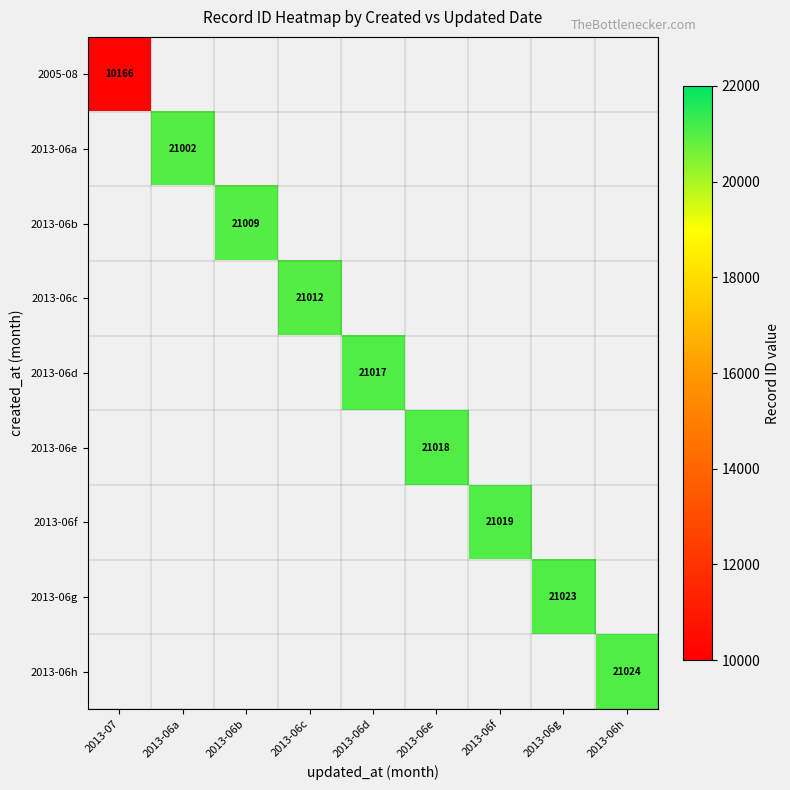

Which label corresponds to the smallest value in the chart?

2013-07